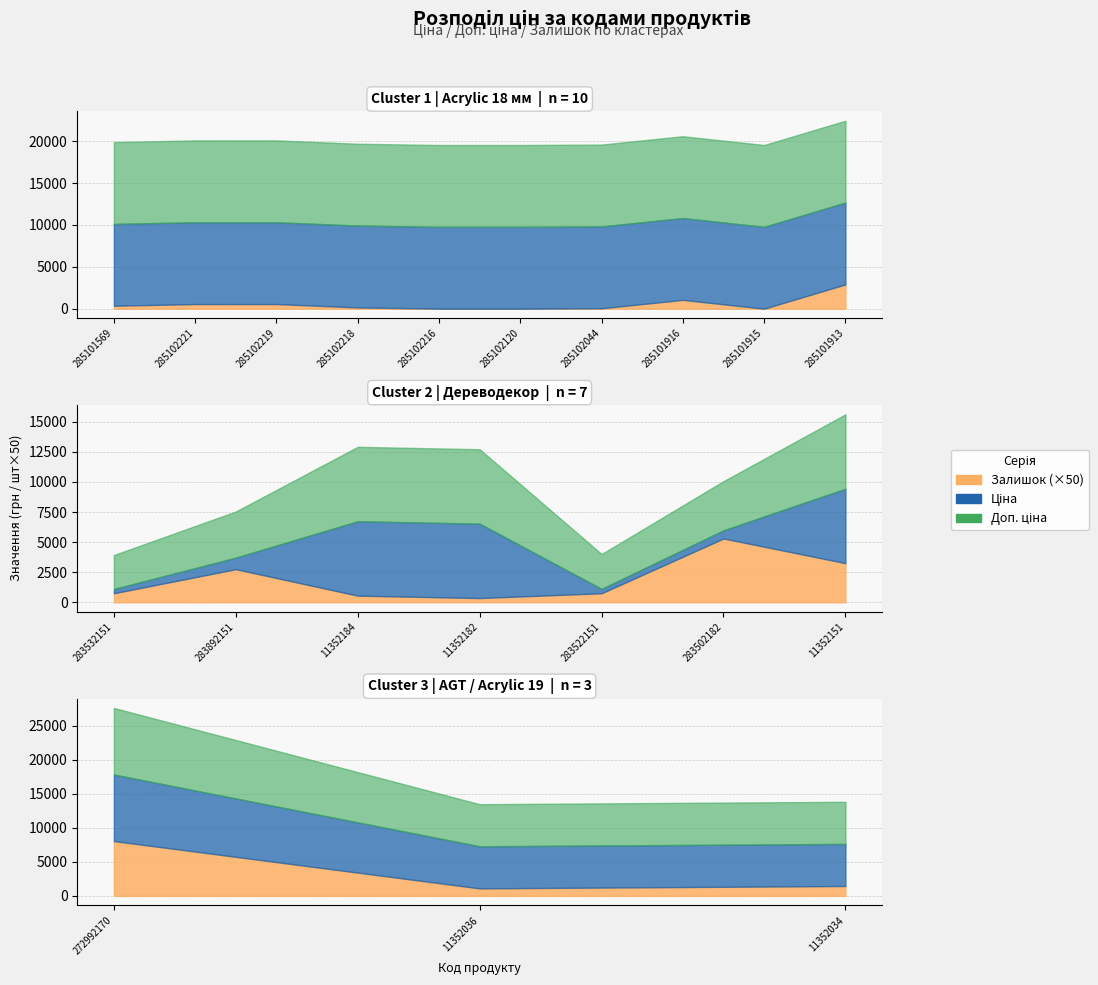

Which category has the lowest value in the Залишок series?

285102216